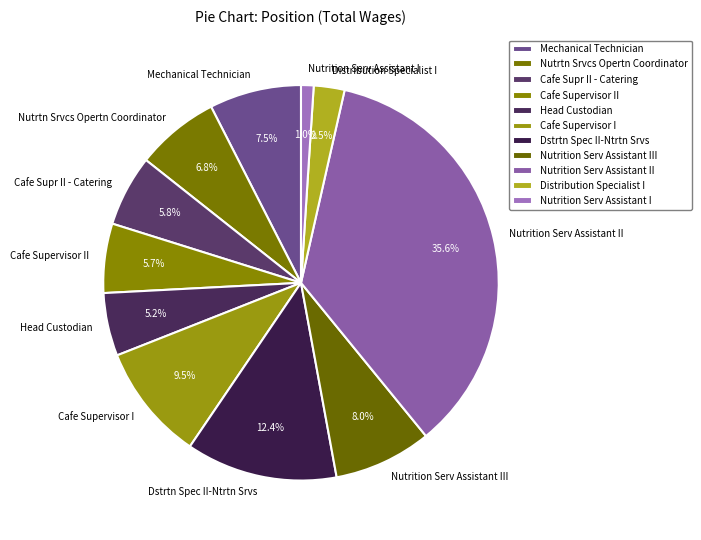

What is the total percentage of Dstrtn Spec II-Ntrtn Srvs and Cafe Supr II - Catering?

18.2%